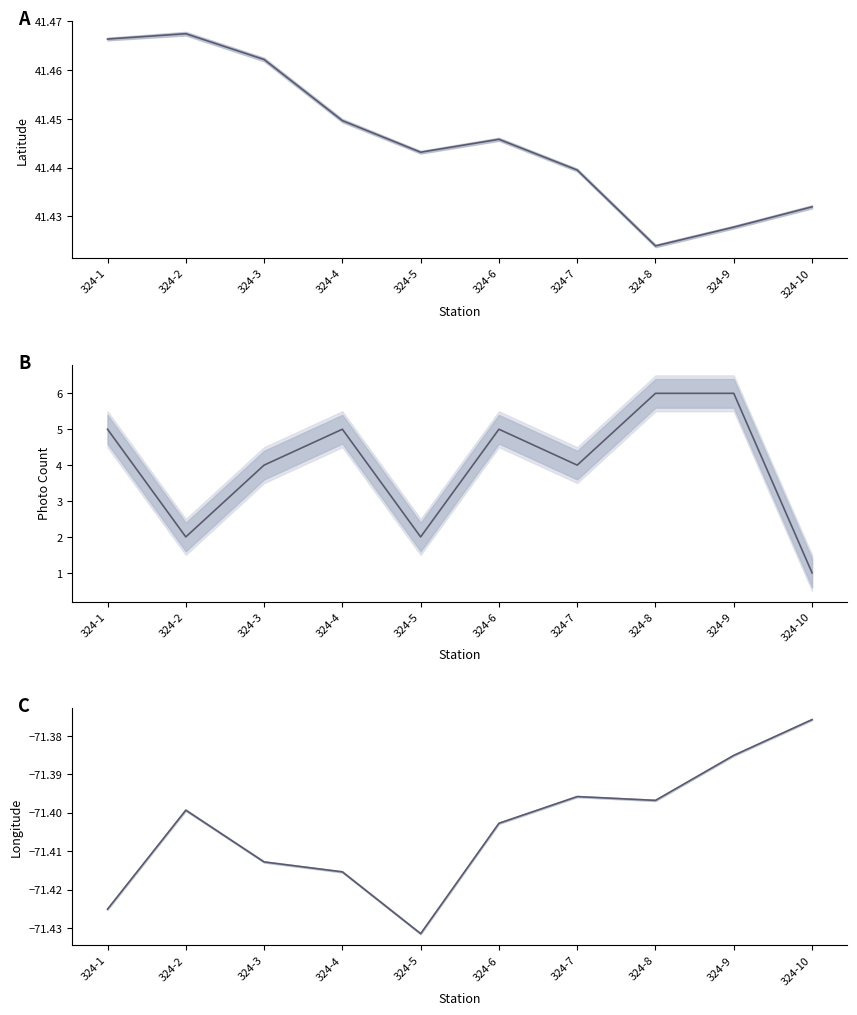

What is the value of the LATITUDE point at the 6th from the left?

41.4